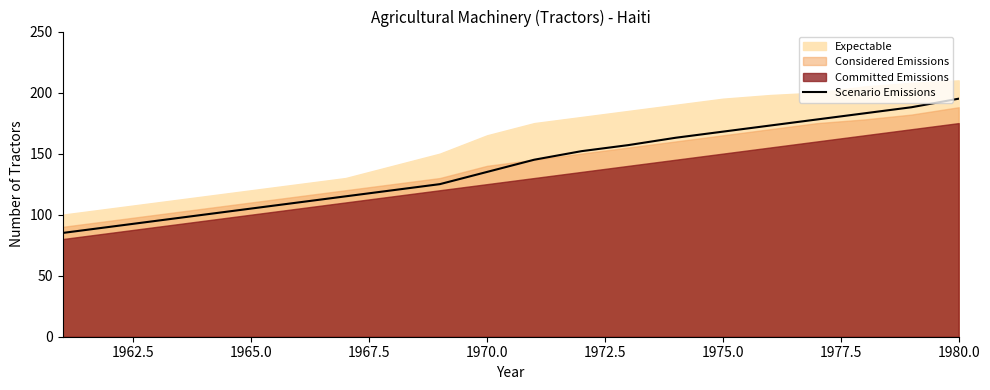

What is the maximum value for Scenario Emissions?

195